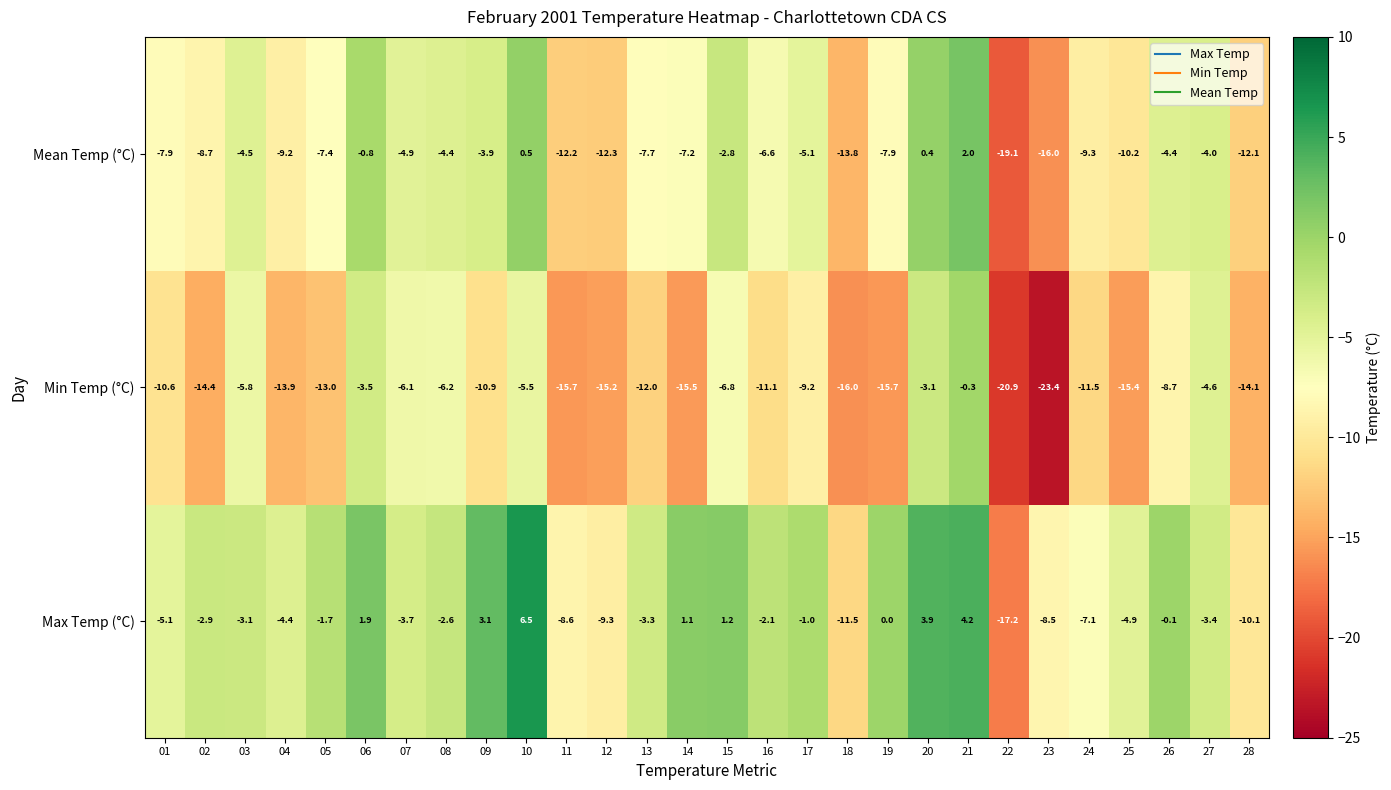

The value of Mean Temp (°C) at 11 is -8.2. True or false?

False